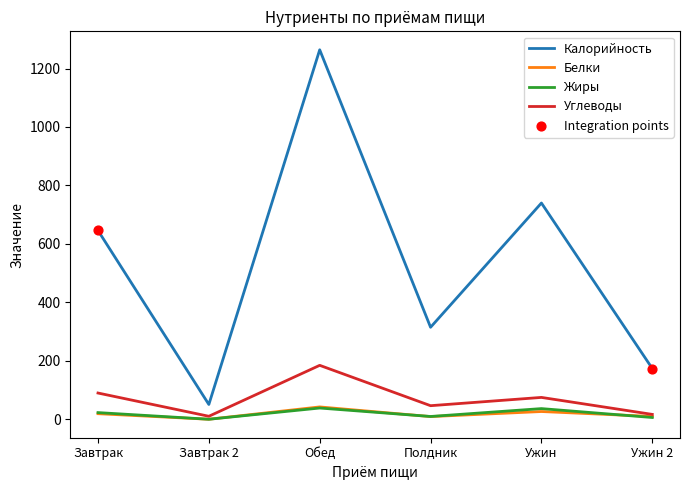

Which series changed the most between Ужин and Ужин 2?

Калорийность